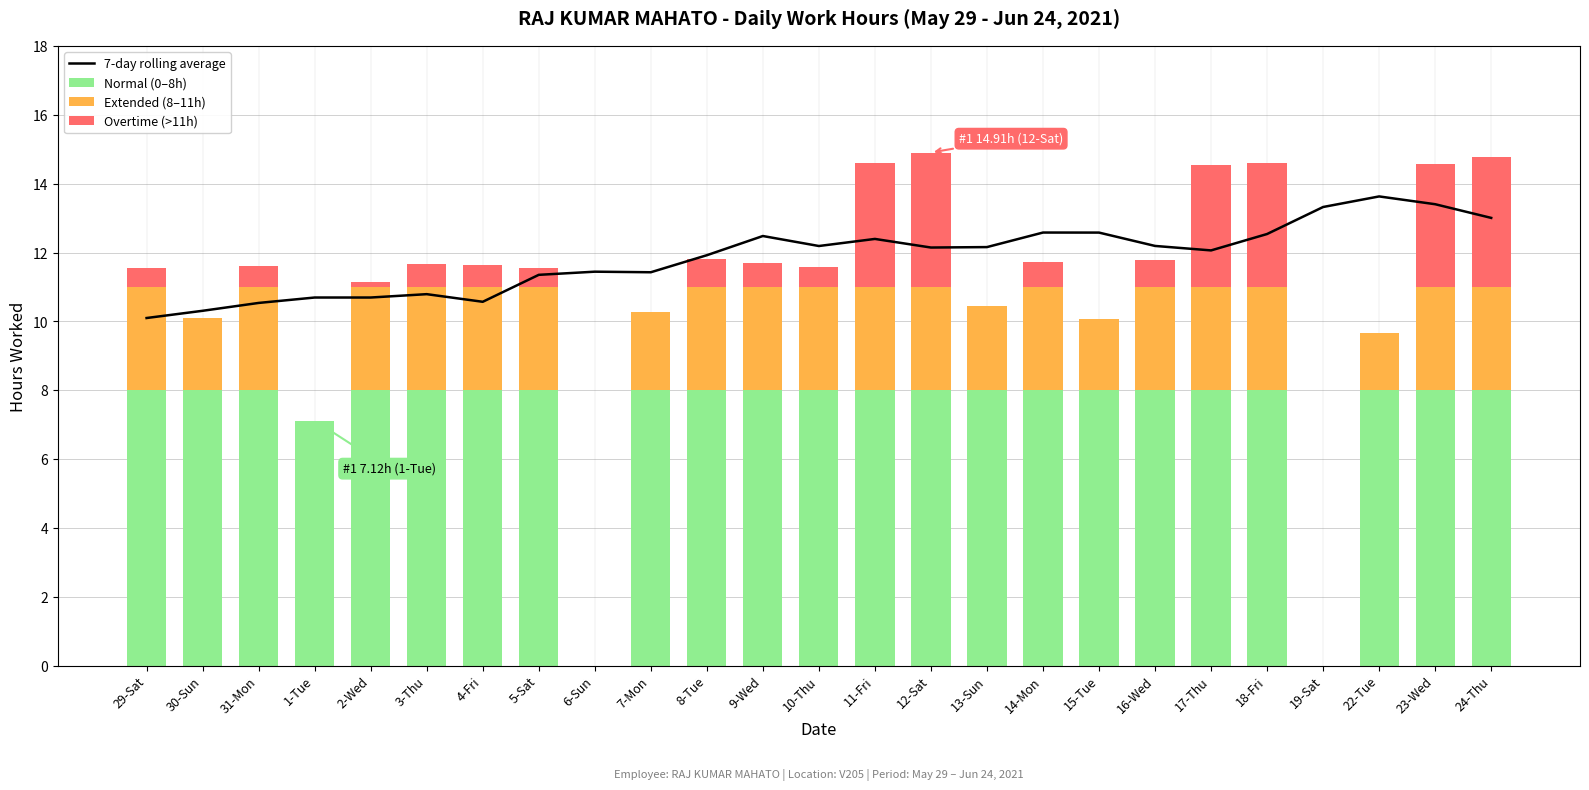

What is the total value across all series at 11-Fri?

27.0